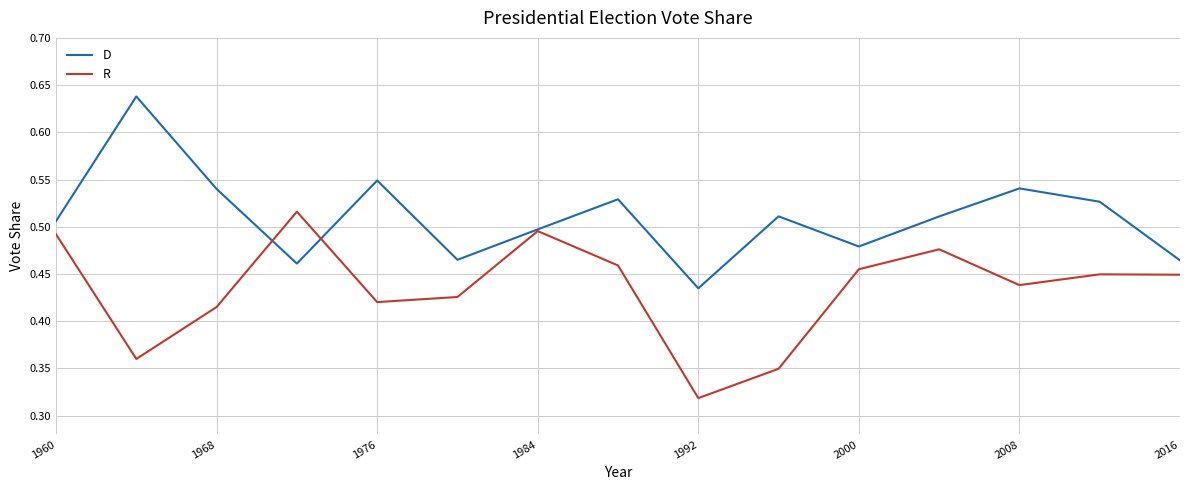

Rank the series by their average value, from highest to lowest.

D, R